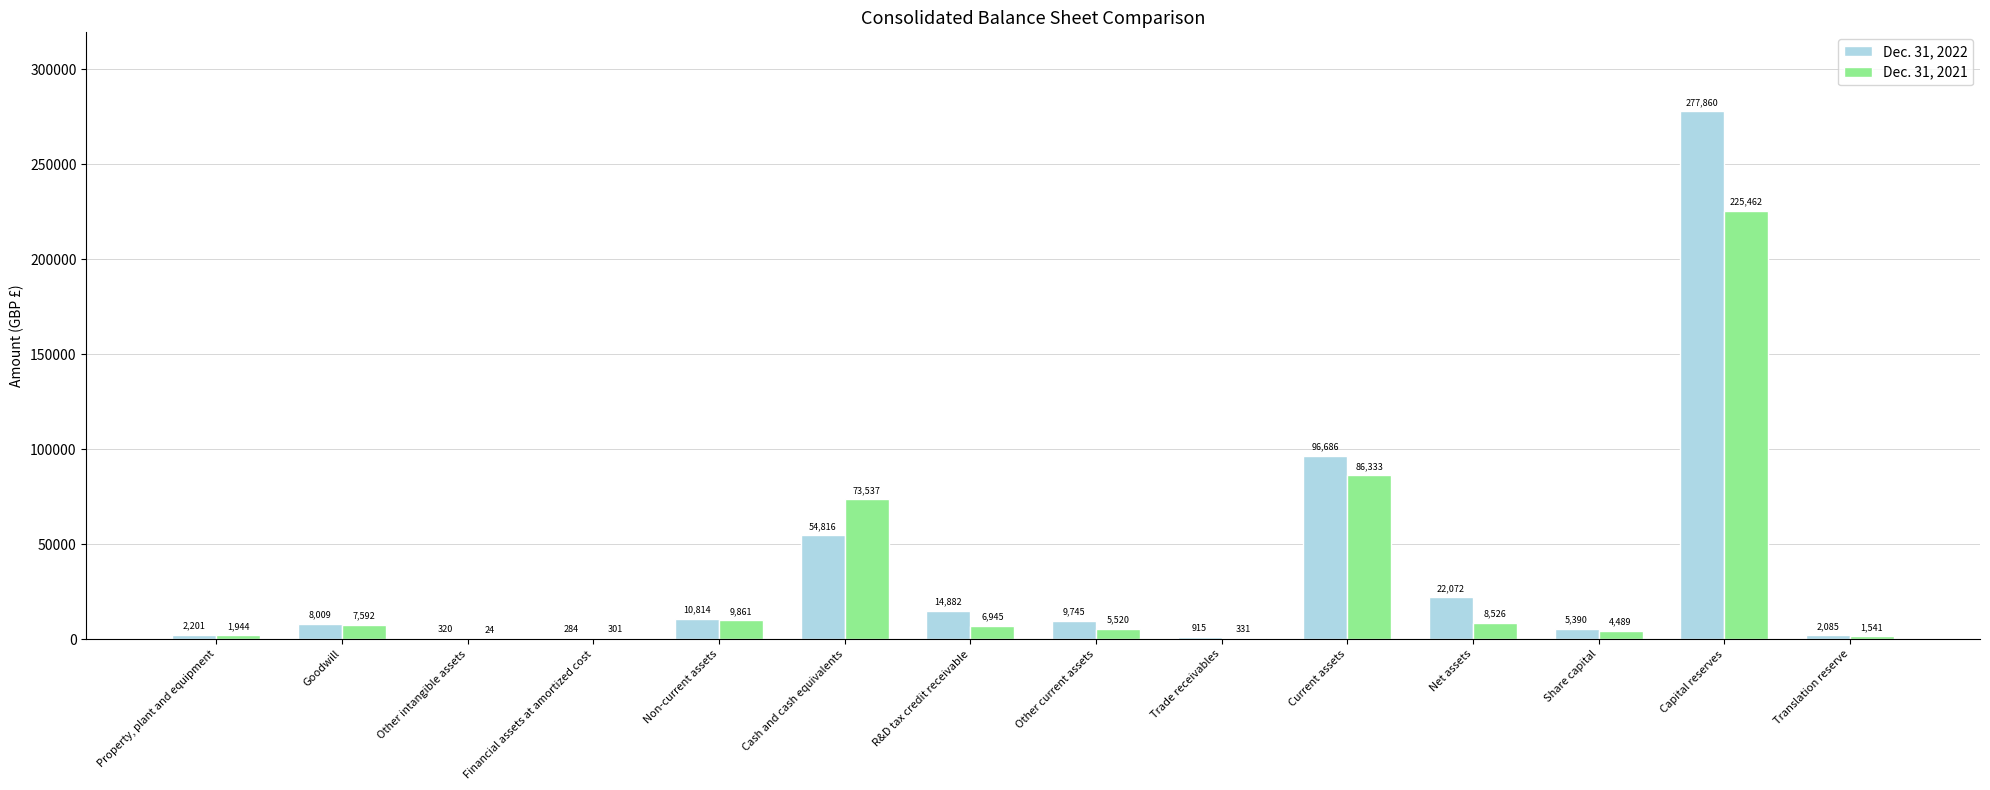

Which series changed the most between Goodwill and Trade receivables?

Dec. 31, 2021